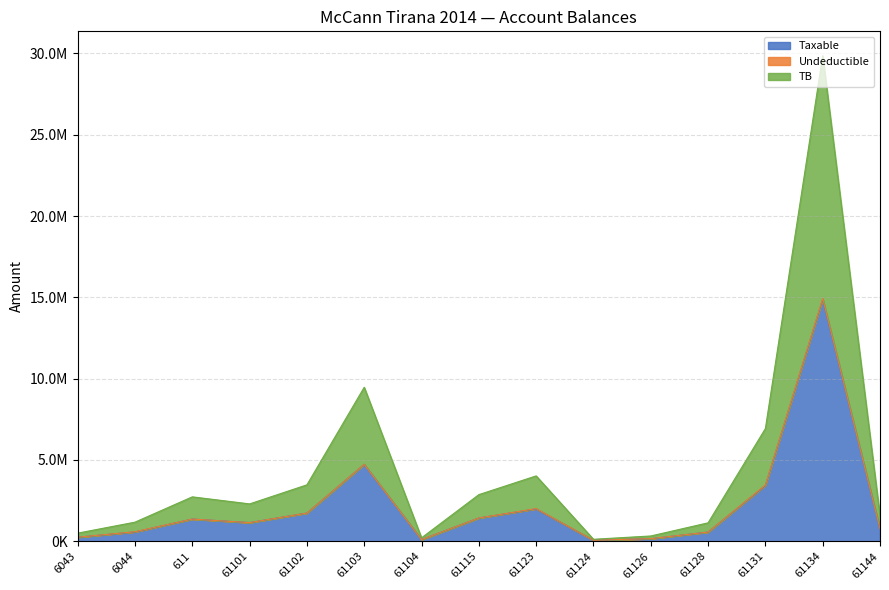

What is the sum of the TB values at 61101 and 6043?

1399270.7